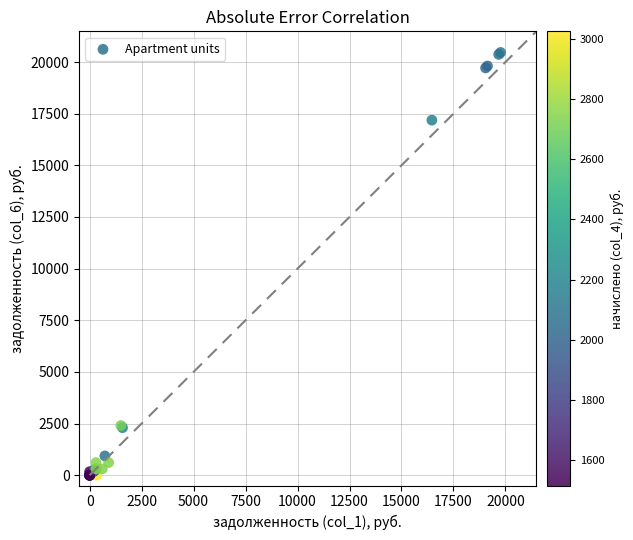

What Y value in the scatter plot is closest to 10231?

17186.4